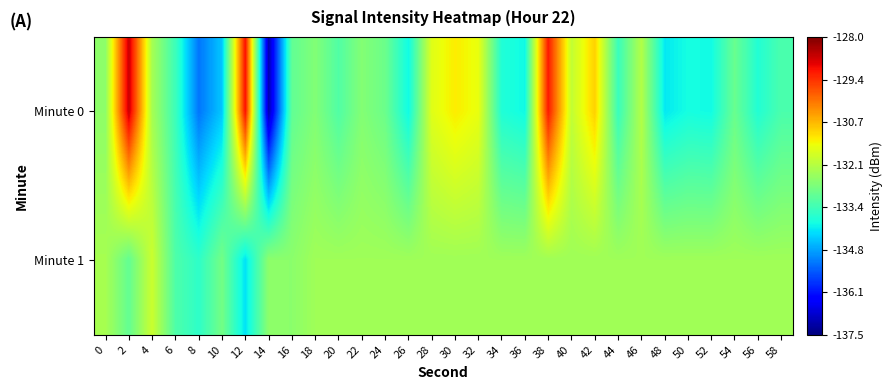

Which label corresponds to the smallest value in the chart?

14